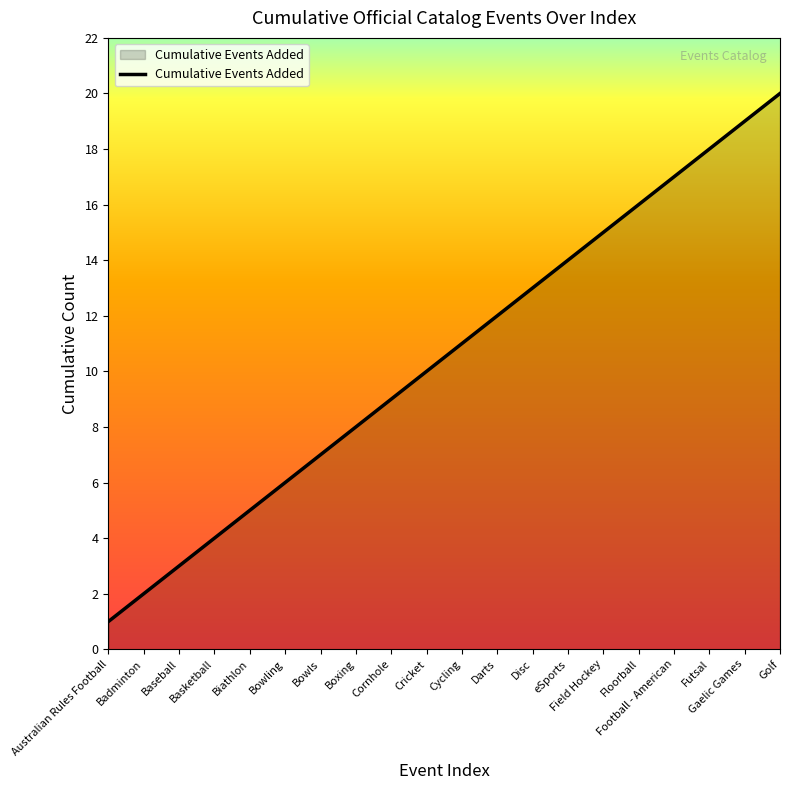

Rank the categories by value from lowest to highest.

Australian Rules Football, Badminton, Baseball, Basketball, Biathlon, Bowling, Bowls, Boxing, Cornhole, Cricket, Cycling, Darts, Disc, eSports, Field Hockey, Floorball, Football - American, Futsal, Gaelic Games, Golf